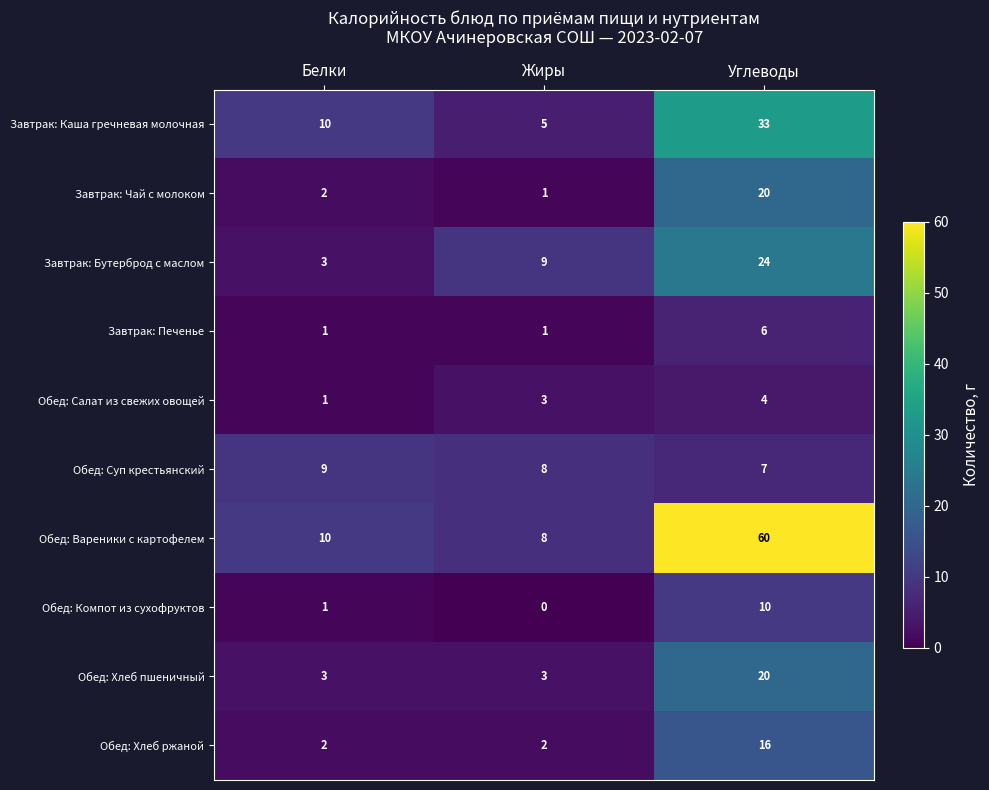

Rank the categories by Обед: Салат из свежих овощей value from highest to lowest.

Углеводы, Жиры, Белки